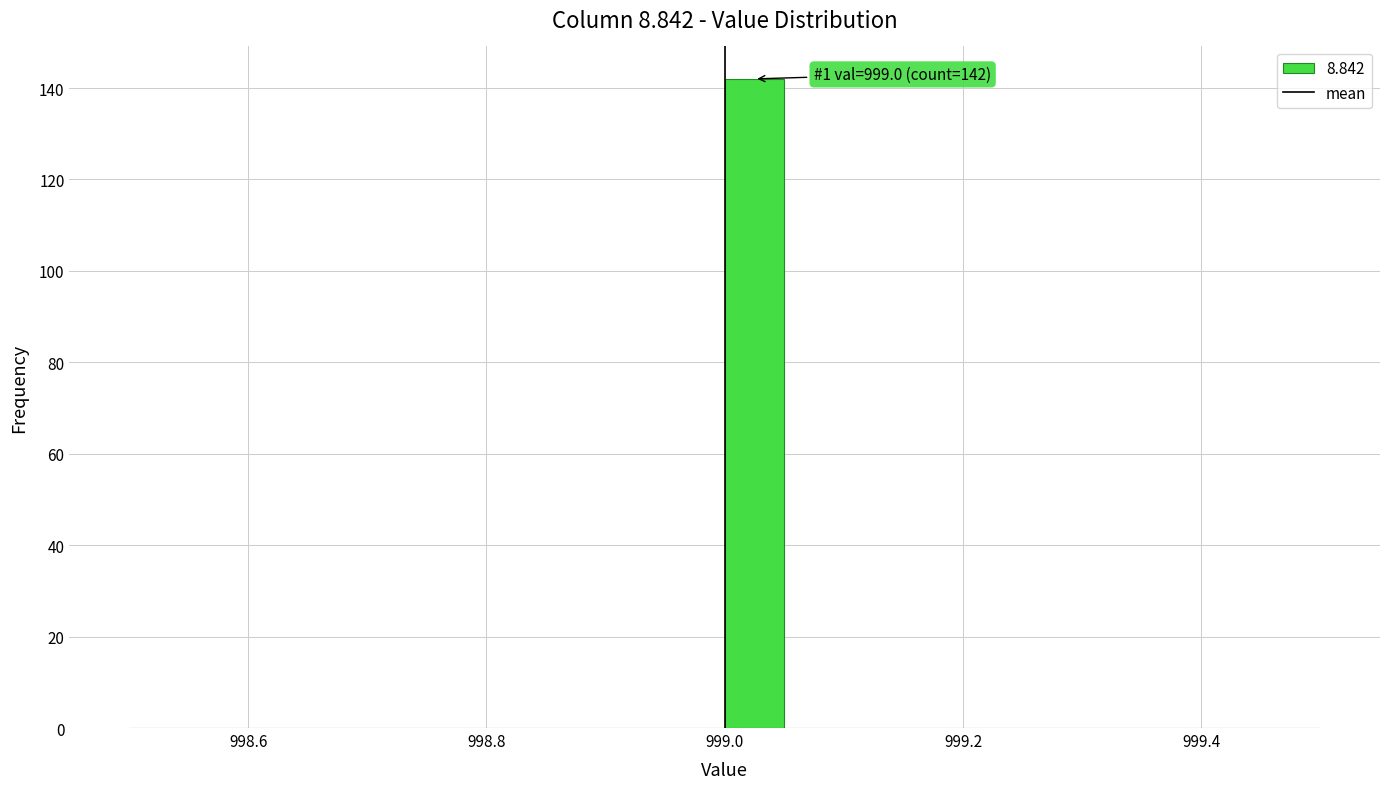

Around what value on the x-axis is the tallest bar? Give the approximate position of its centre, as read against the axis.

999.02